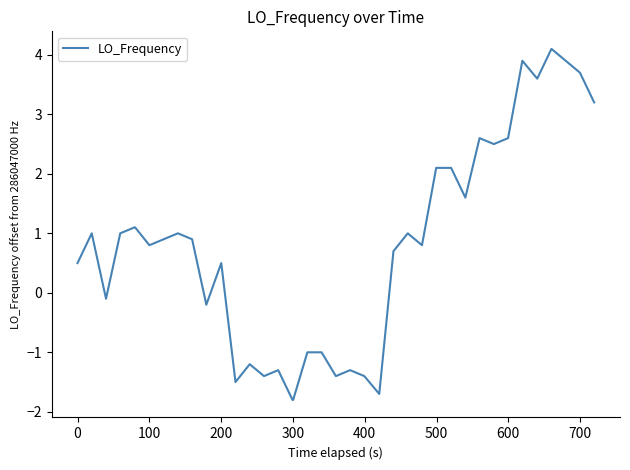

What is the greatest value displayed?

4.1